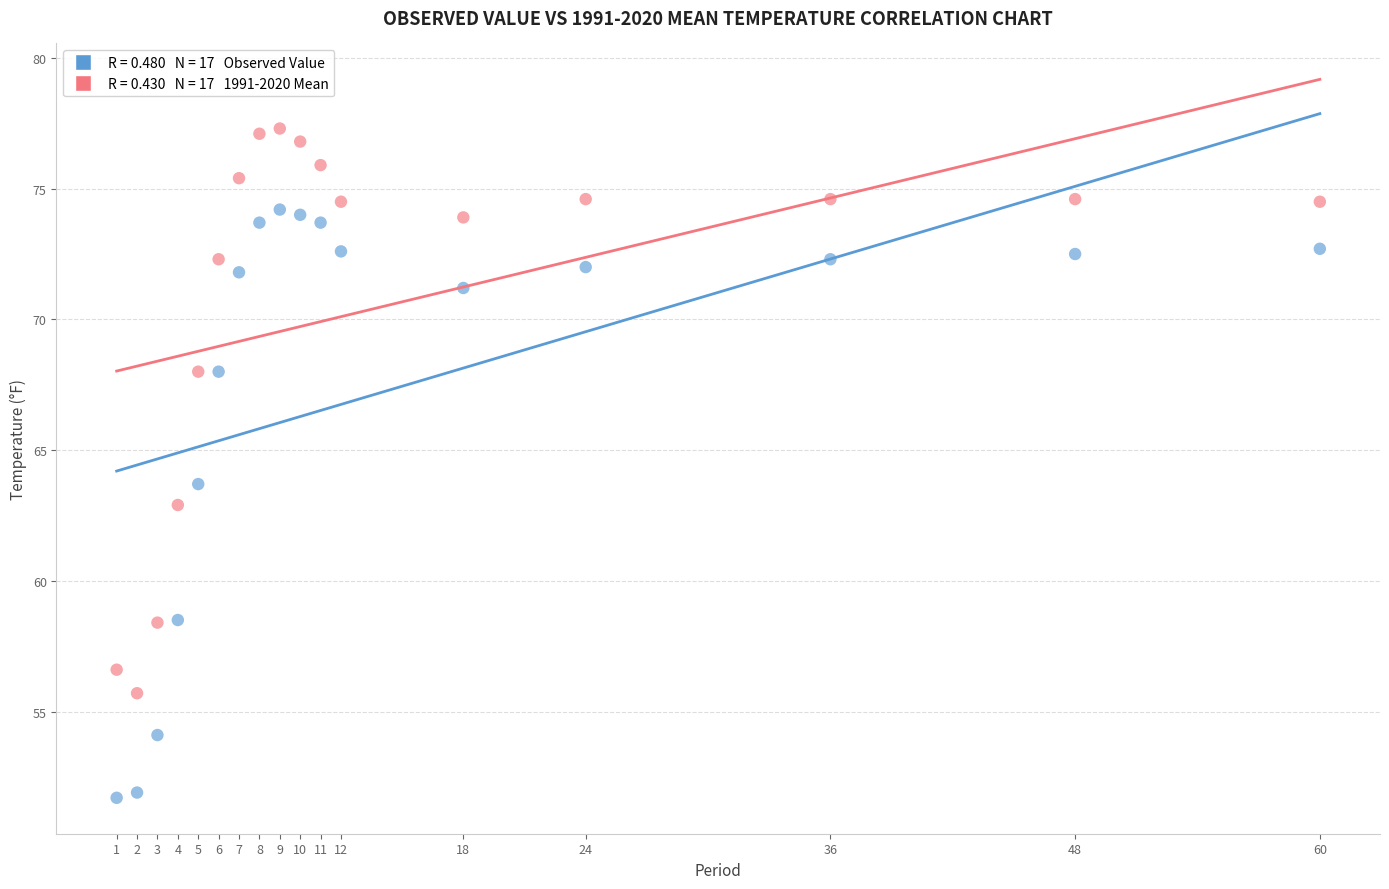

Across all data points, what is the range of Y values (max minus min)?

25.6